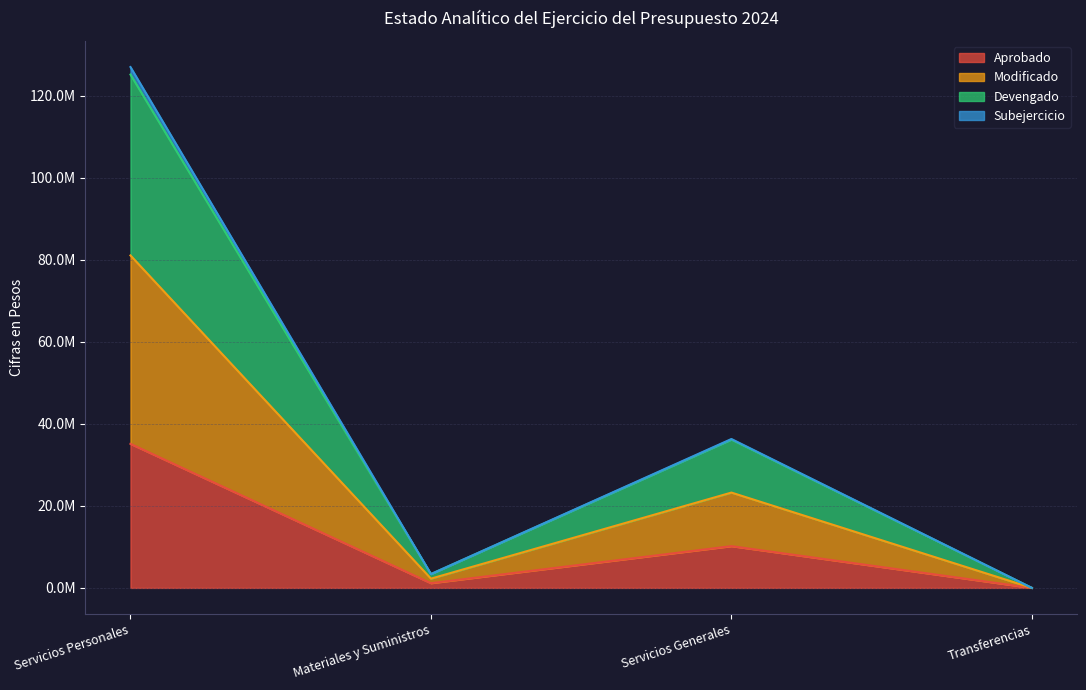

At which label does Modificado first exceed 36303473?

Servicios Personales